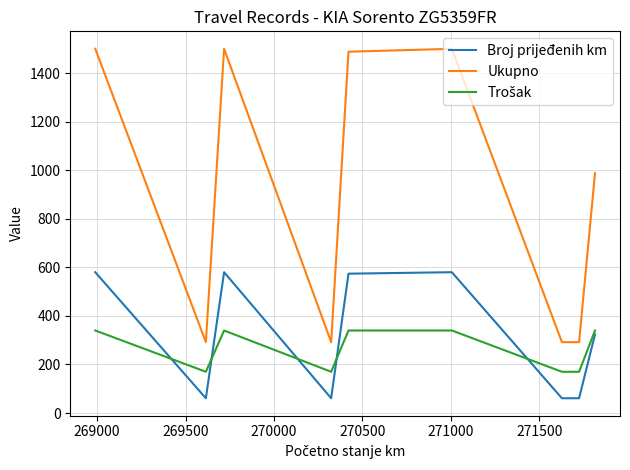

What is the difference between the maximum and second lowest values in the Broj prijeđenih km series?

519